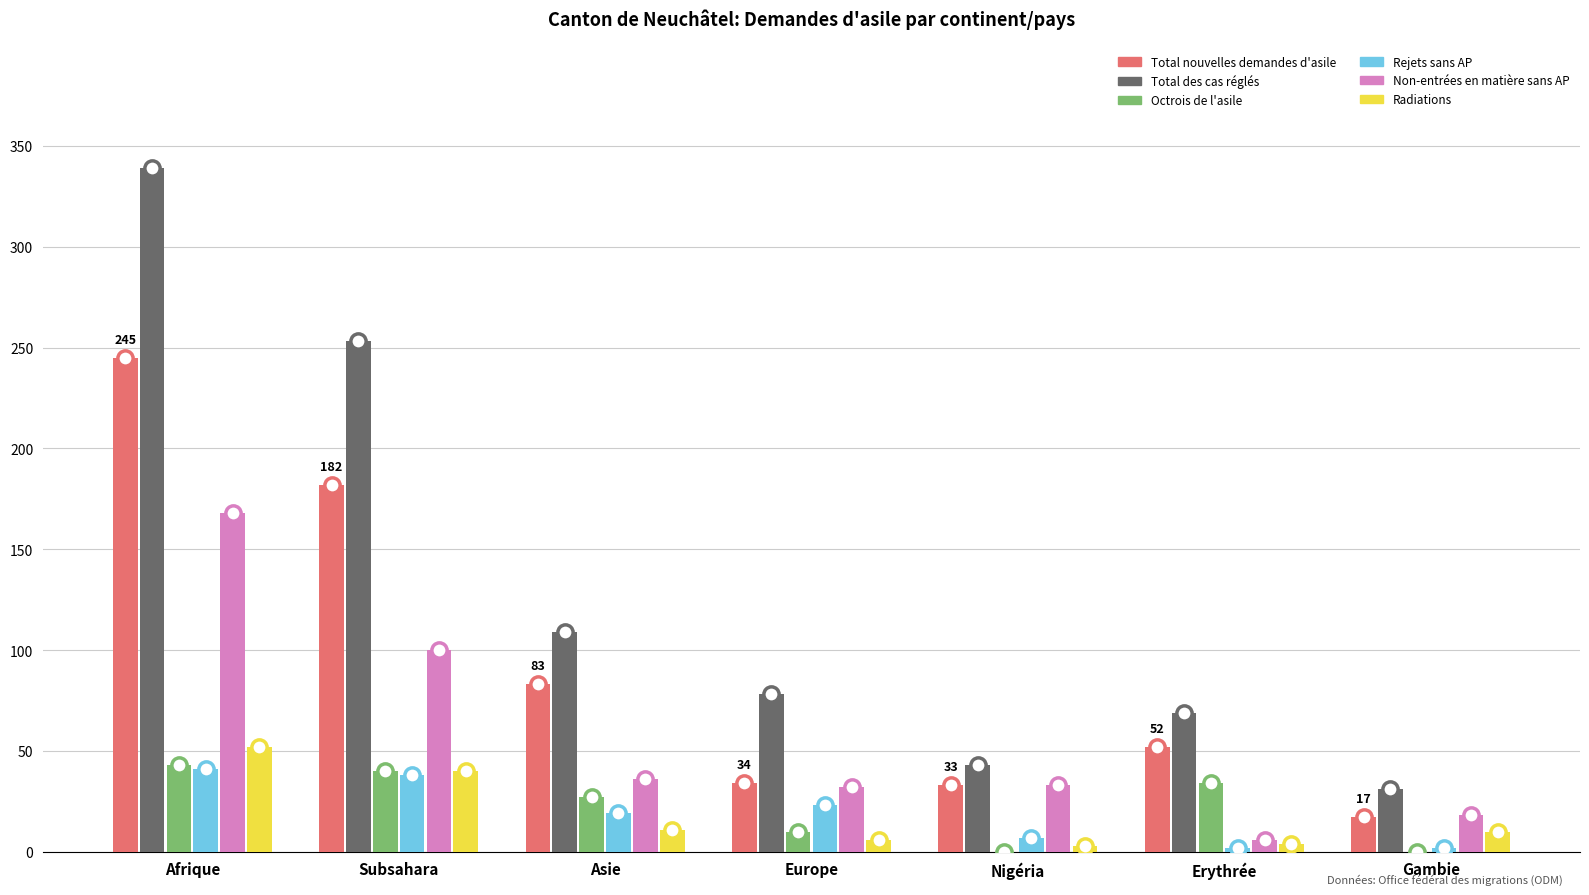

Which series changed the most between Afrique and Europe?

Total des cas réglés